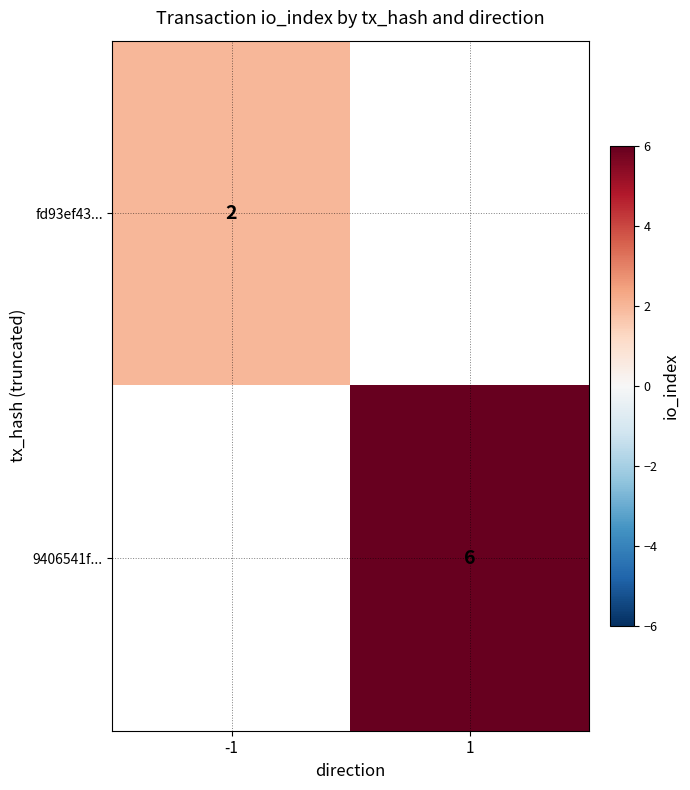

What is the greatest value displayed?

6.0